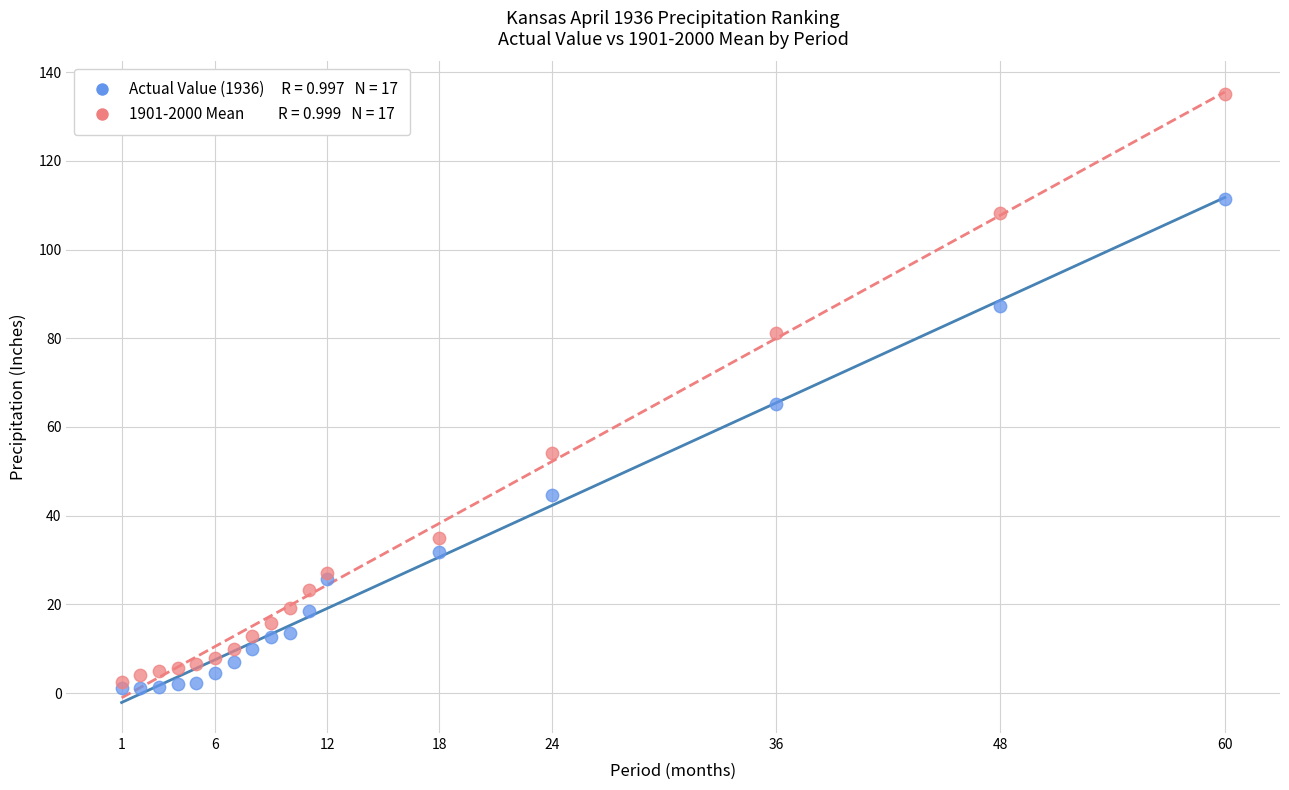

Across all series, what Y value is closest to 68?

65.3